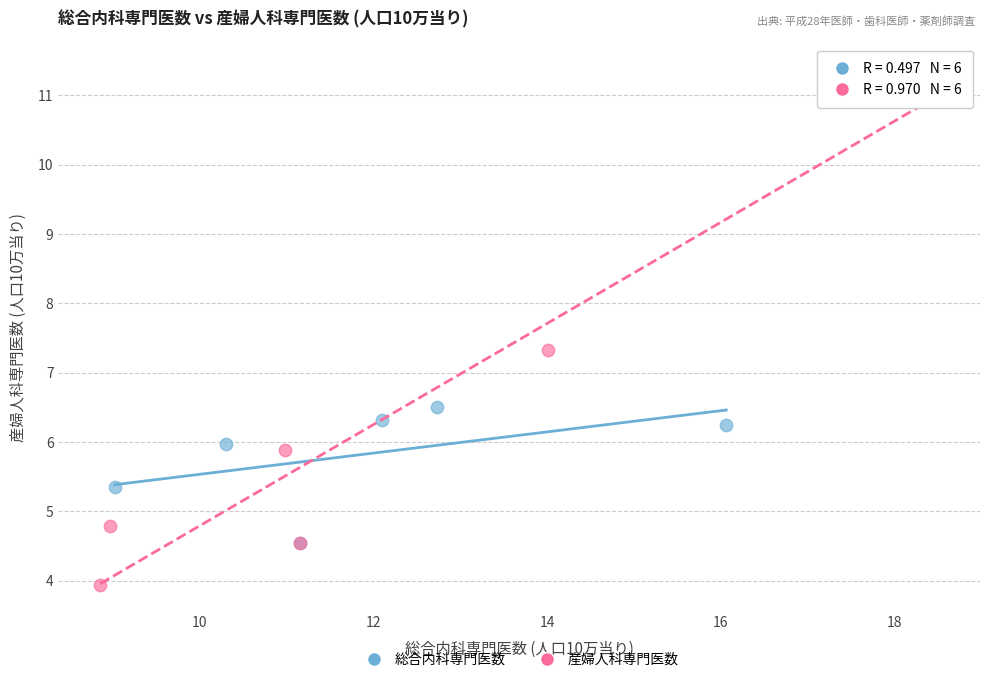

Which series has the largest Y range (max minus min)?

産婦人科専門医数